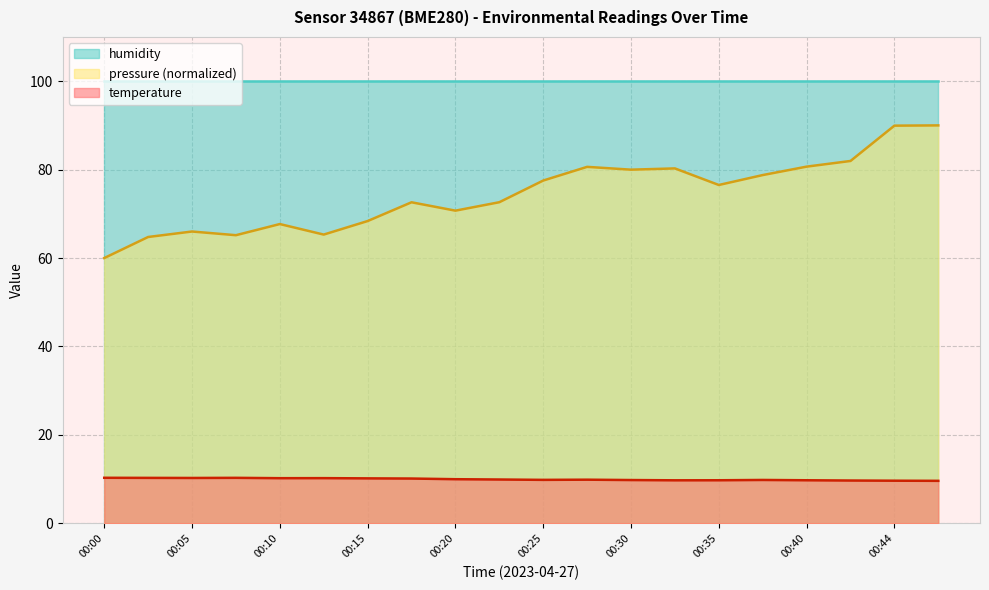

Is it true that temperature equals 4.6 at 00:37?

False